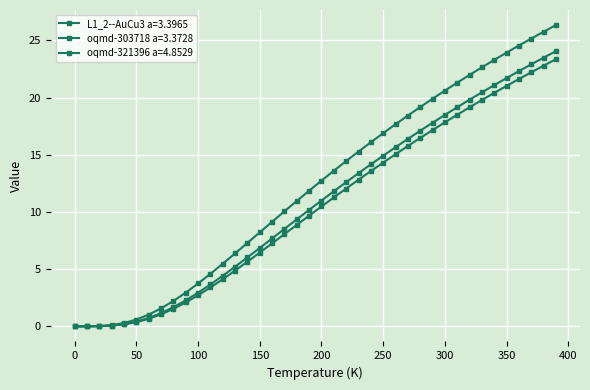

Which series has the widest spread of values?

oqmd-321396 a=4.8529